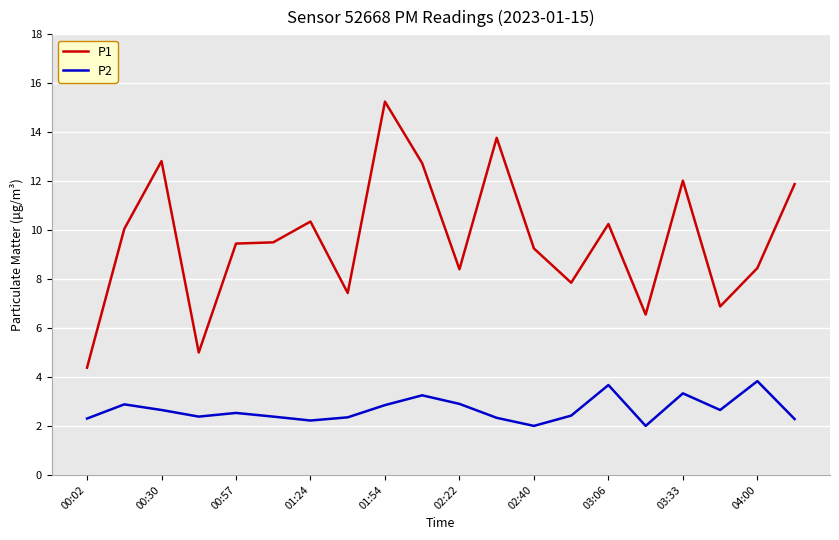

What is the maximum value for P2?

3.8